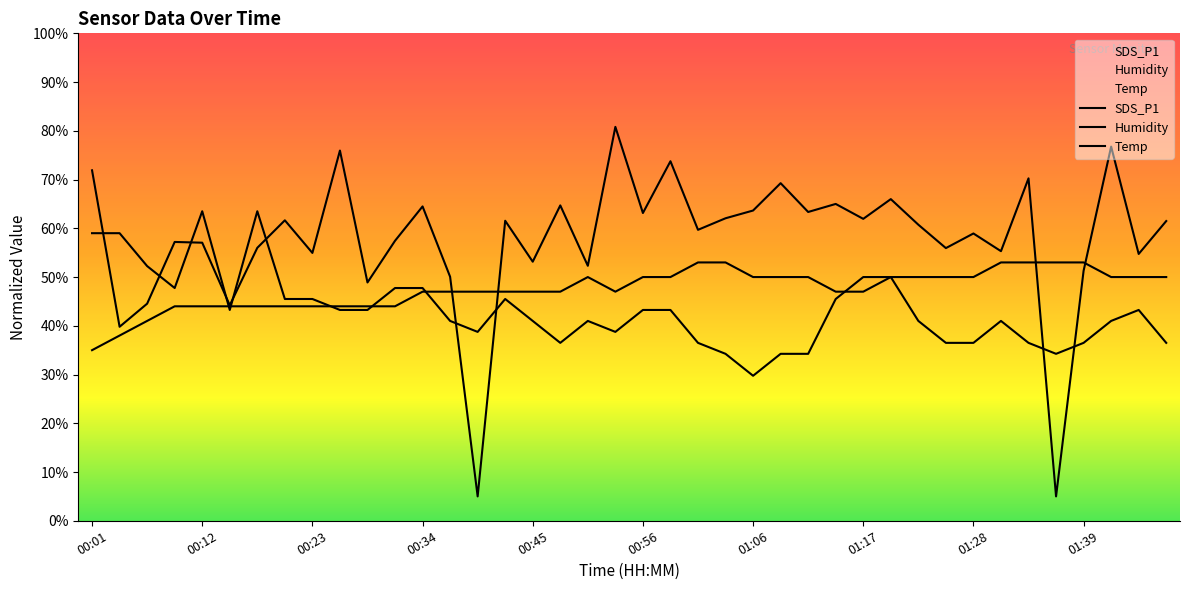

Rank the series by their maximum value, from highest to lowest.

SDS_P1, Humidity, Temp